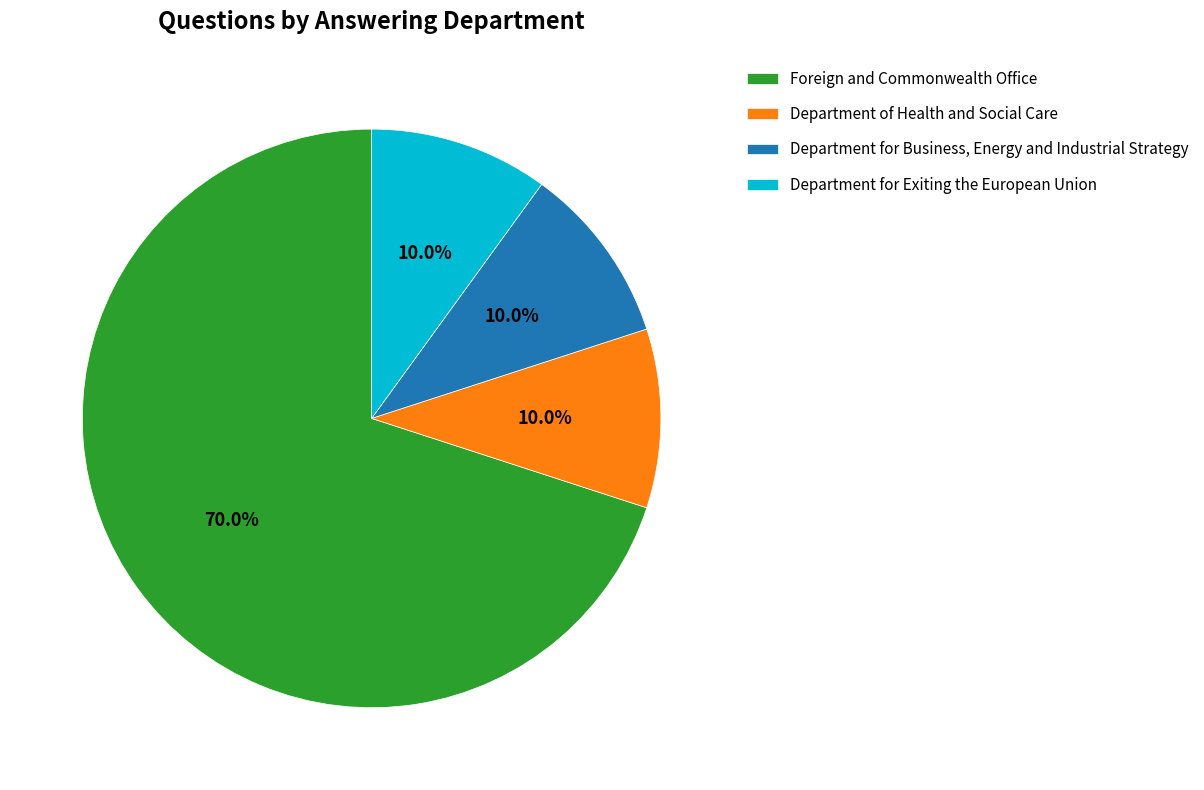

To the nearest percent, what is the difference between the largest and smallest slice percentages?

60%